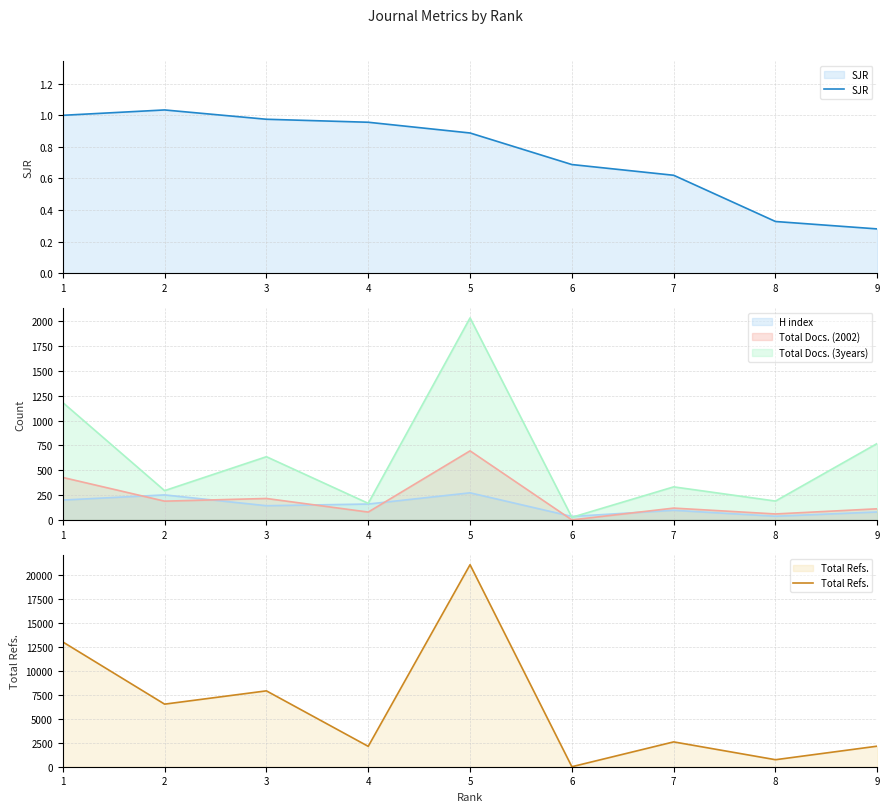

Which label corresponds to the largest value in the chart?

5